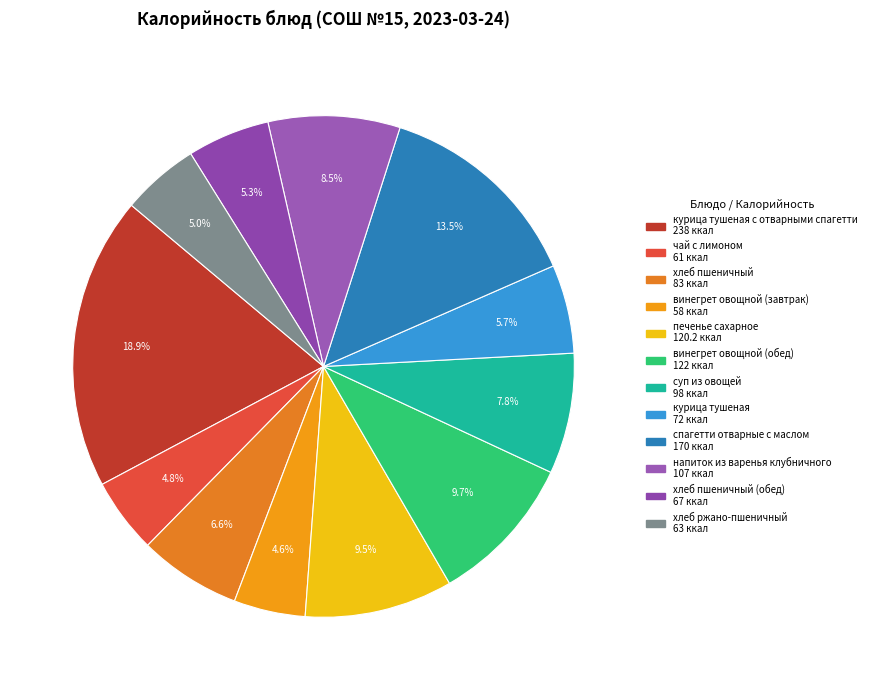

How many segments does this pie chart have?

12